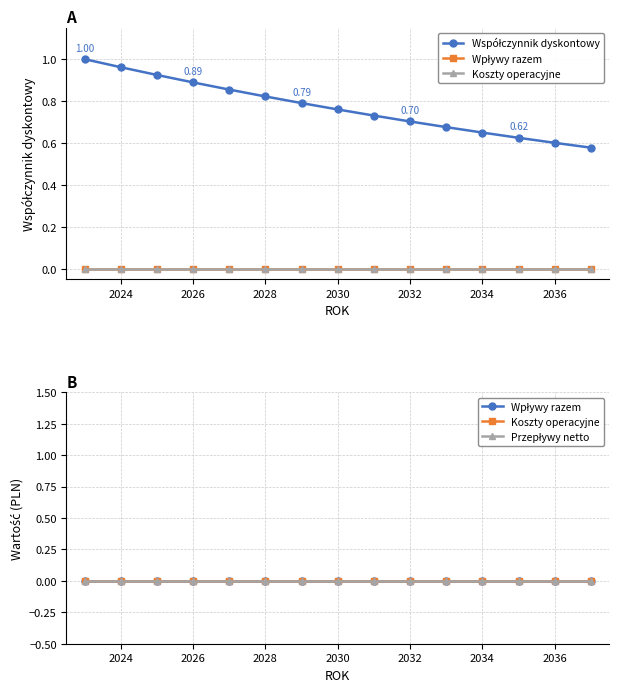

How many lines are shown in the chart?

4